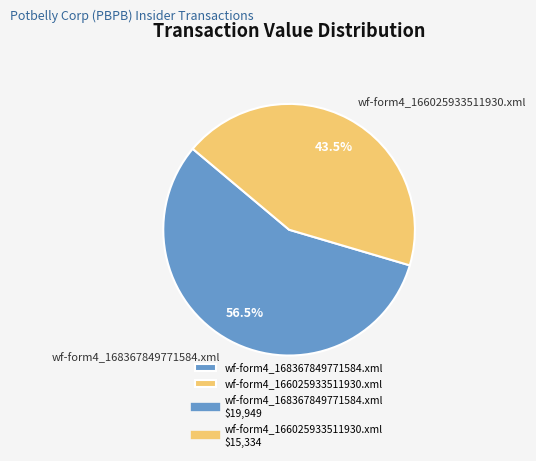

The wf-form4_168367849771584.xml slice represents 51% of the pie. True or false?

False